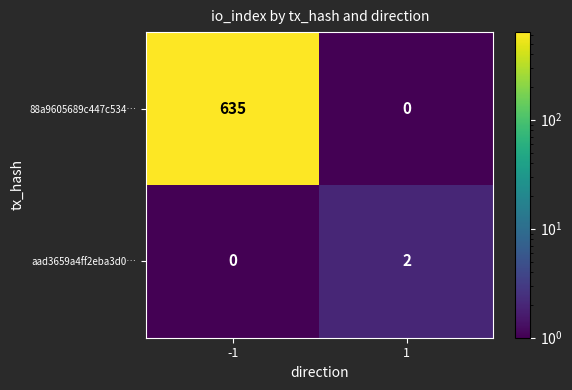

At how many categories does at least one series exceed 554?

1